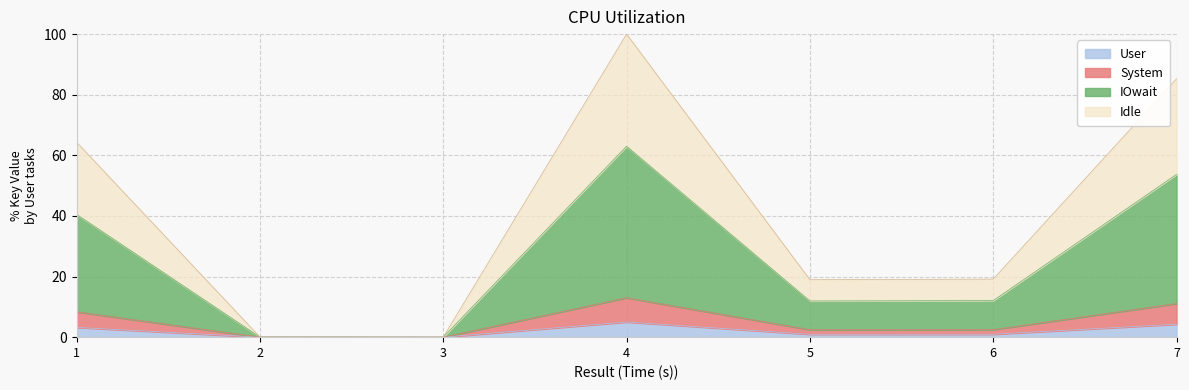

True or false: there are more than 0 points higher than both neighbors.

True